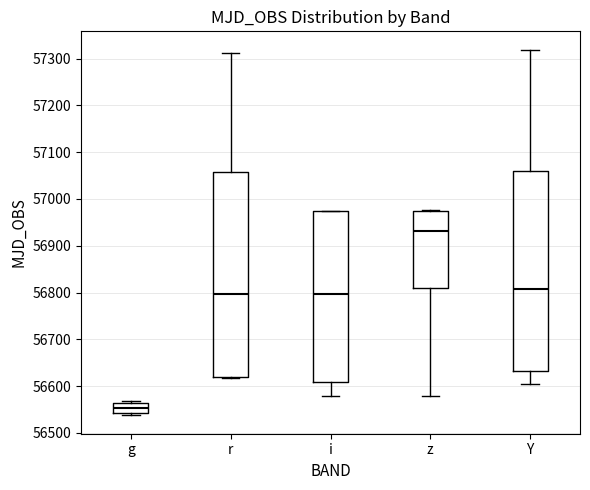

Which box is the tallest, from its lower edge to its upper edge?

r